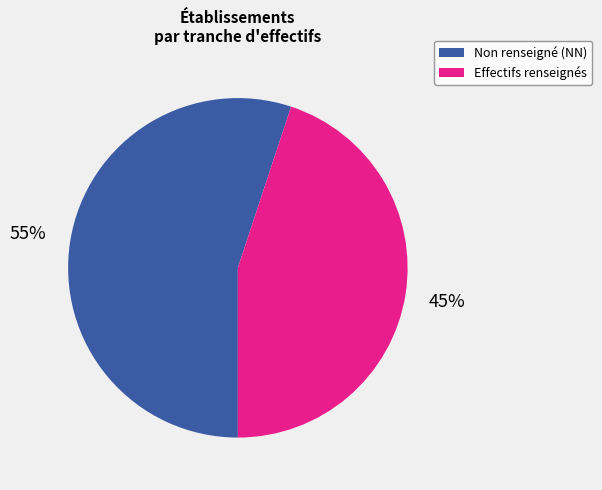

Is there a majority slice in this chart?

Yes